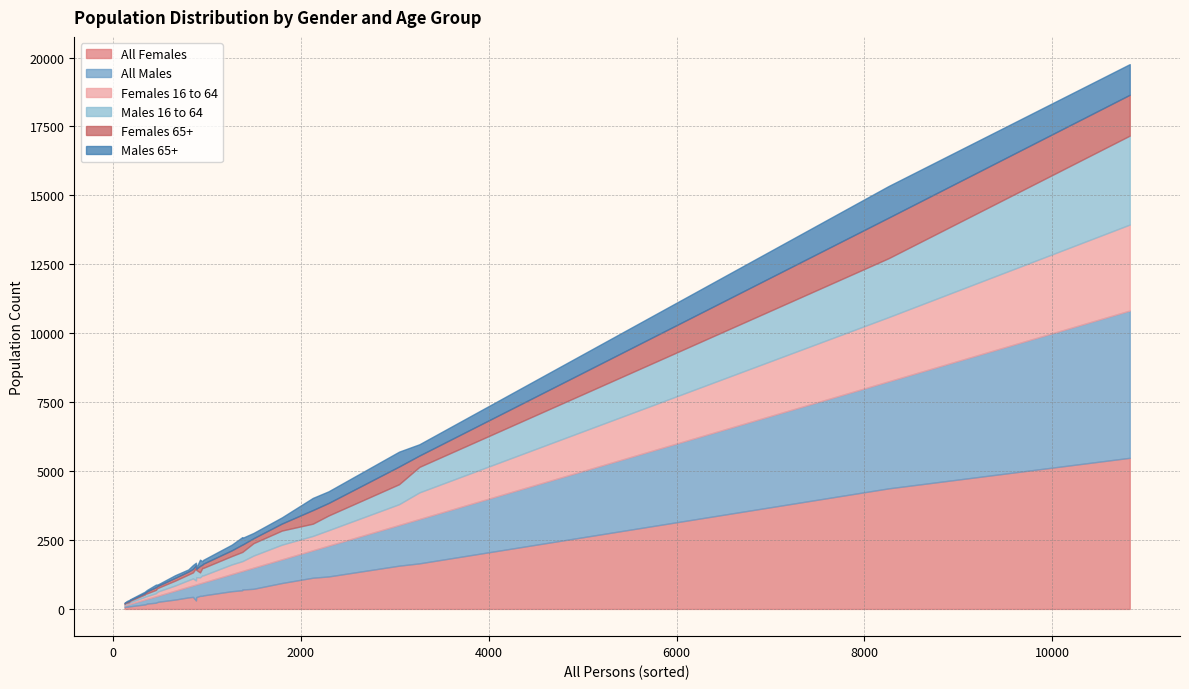

In Males 16 to 64, how many points are lower than both neighbors (excluding endpoints)?

10